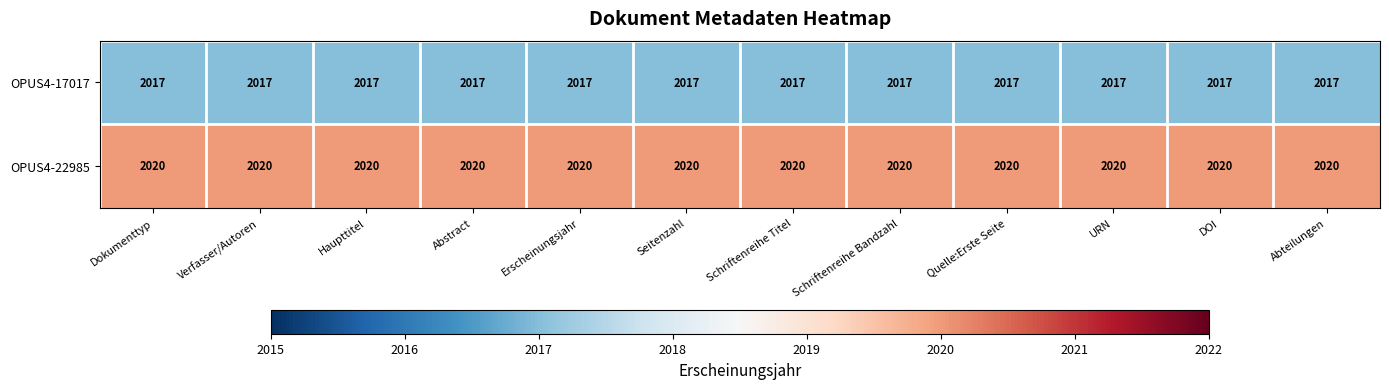

What is the difference between the highest and lowest values at Abstract?

3